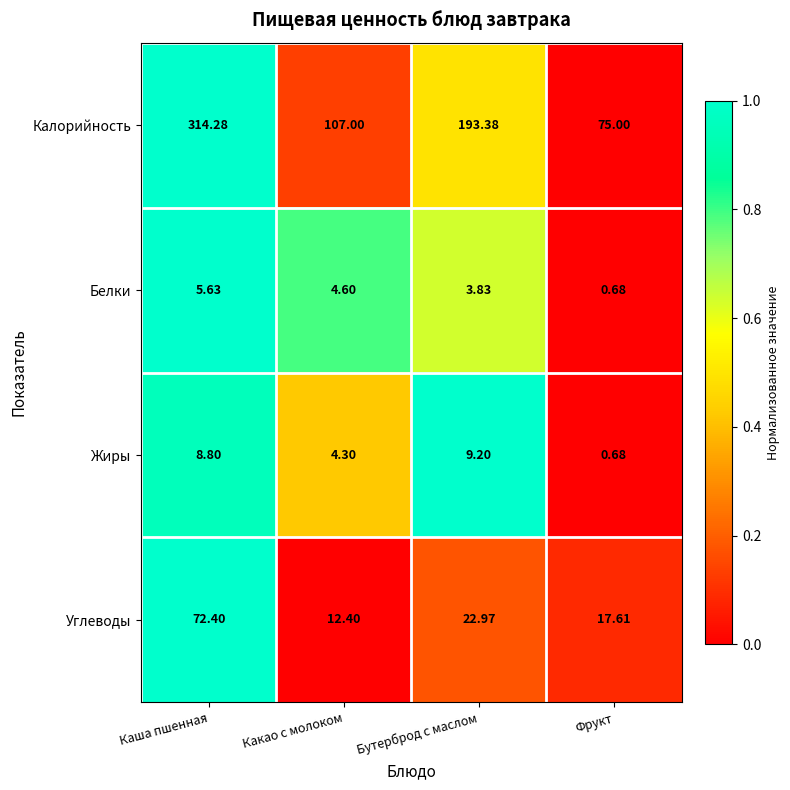

List the series in order of their peak value, lowest first.

Белки, Жиры, Углеводы, Калорийность